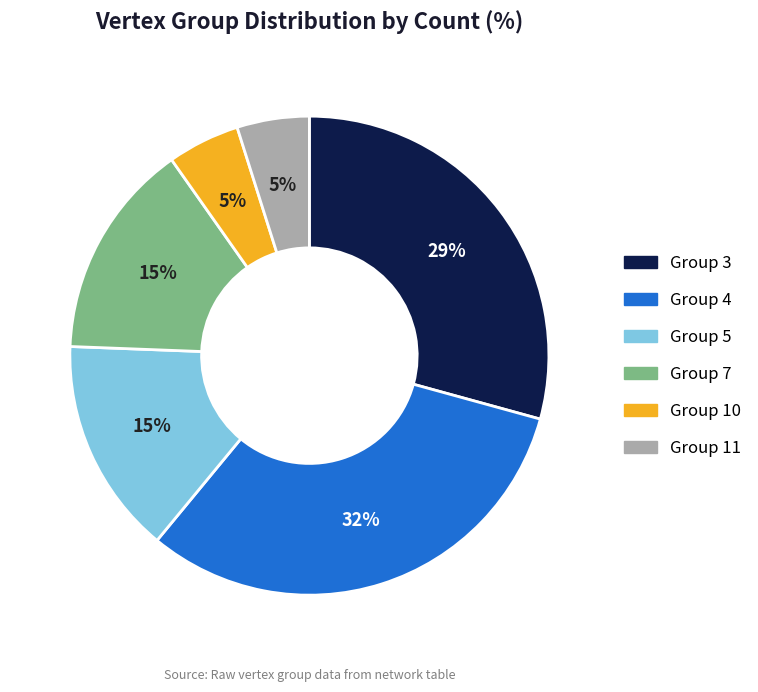

How many slices are in this pie chart?

6